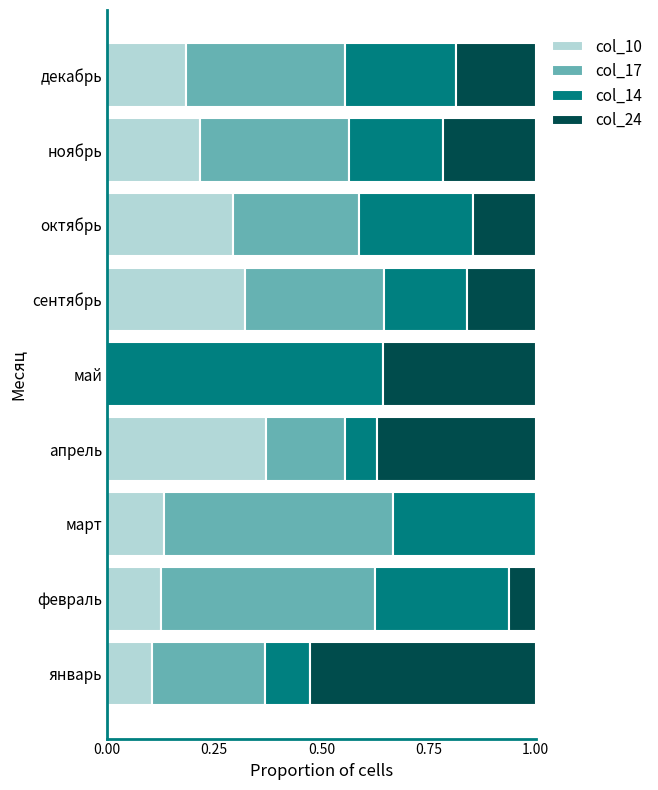

What is the total value across all series at апрель?

1.0